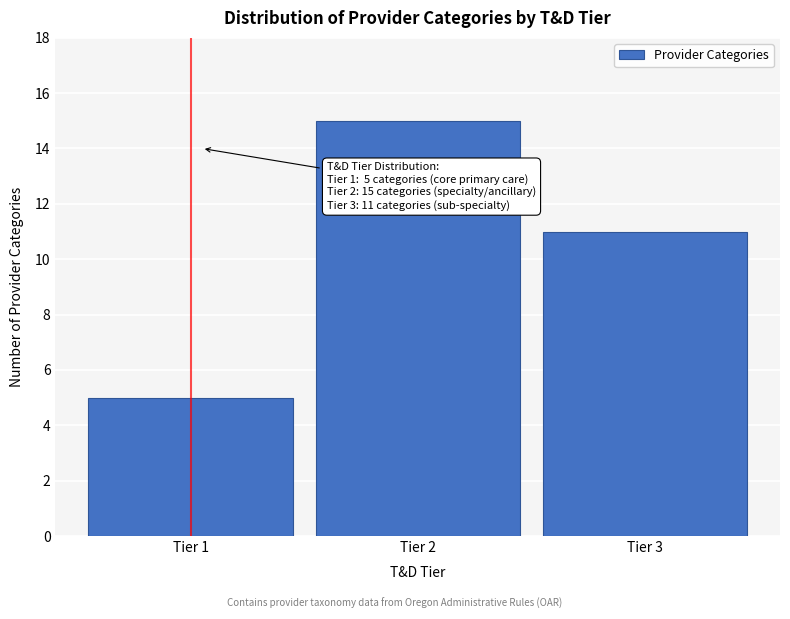

Reading left to right, transcribe all the data shown in this chart.

5	15	11